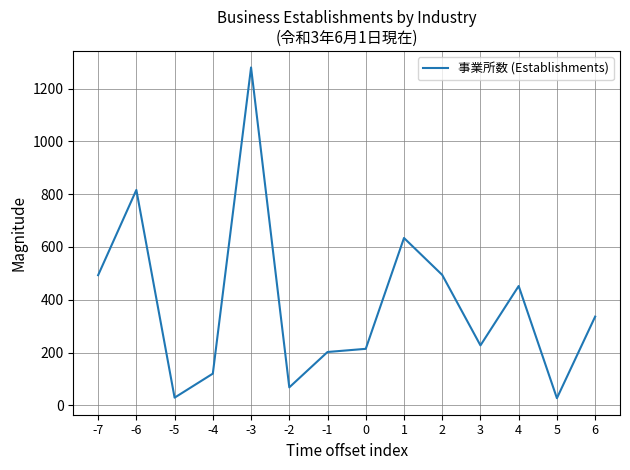

What is the greatest value displayed?

1280